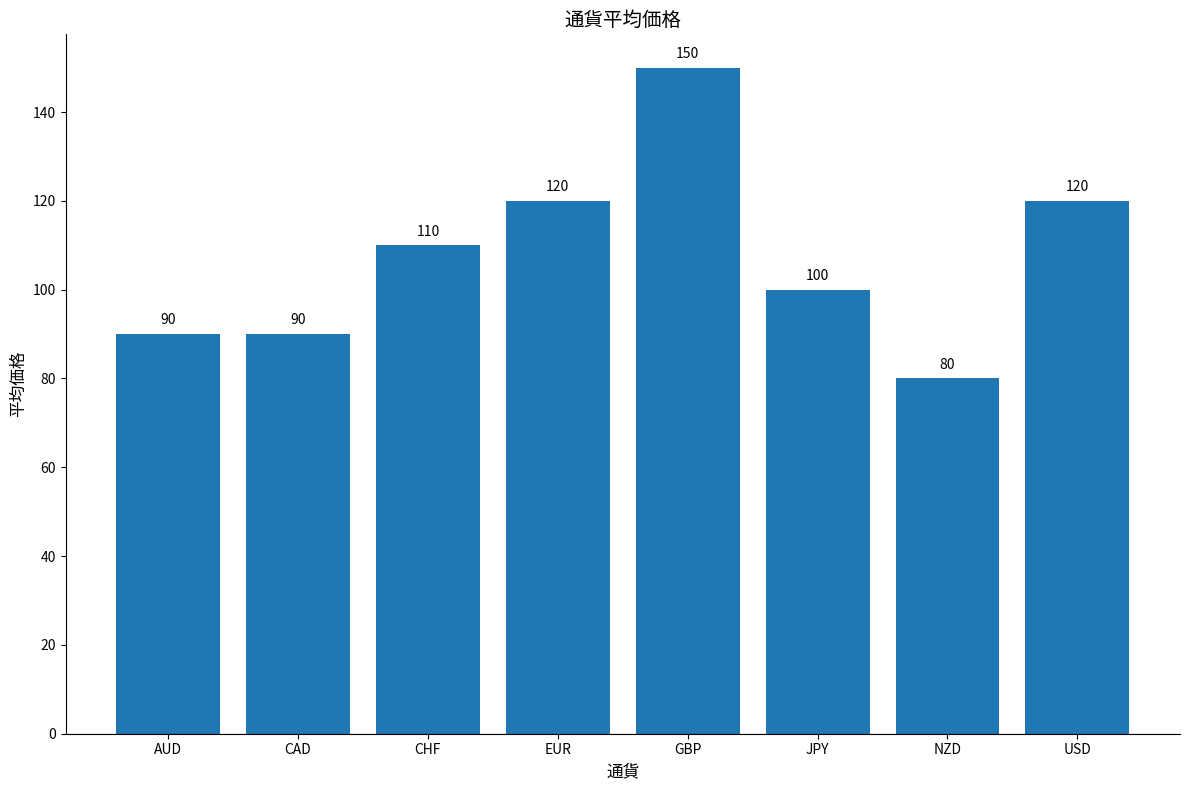

What is the average value?

108